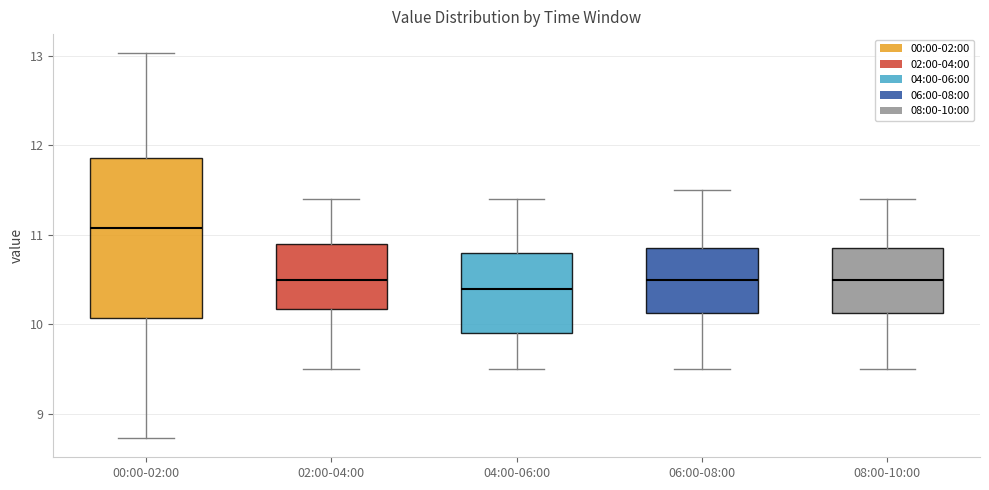

Reading left to right, transcribe this box plot: for each box, give where its median line is, the range the box spans, and where its two whiskers end, as read against the y-axis. The values are not printed on the chart, so give them approximately, as read against the axis.

00:00-02:00: median 11.1, box 10.1 to 11.9, whiskers 8.7 to 13.0
02:00-04:00: median 10.5, box 10.2 to 10.9, whiskers 9.5 to 11.4
04:00-06:00: median 10.4, box 9.9 to 10.8, whiskers 9.5 to 11.4
06:00-08:00: median 10.5, box 10.1 to 10.9, whiskers 9.5 to 11.5
08:00-10:00: median 10.5, box 10.1 to 10.9, whiskers 9.5 to 11.4